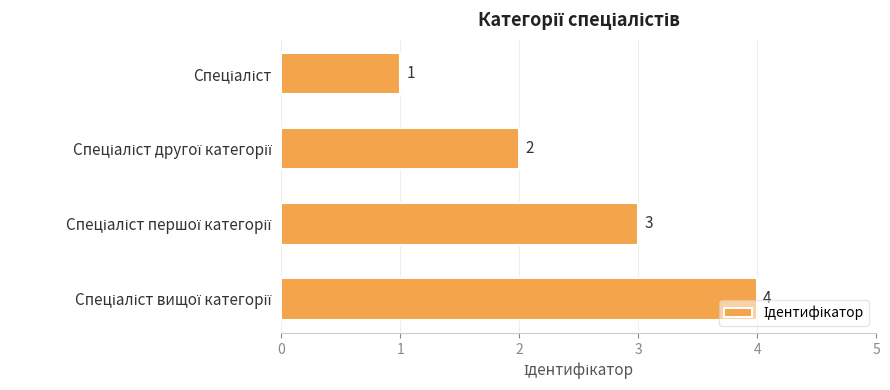

Count the values in the range 2 to 4.

3